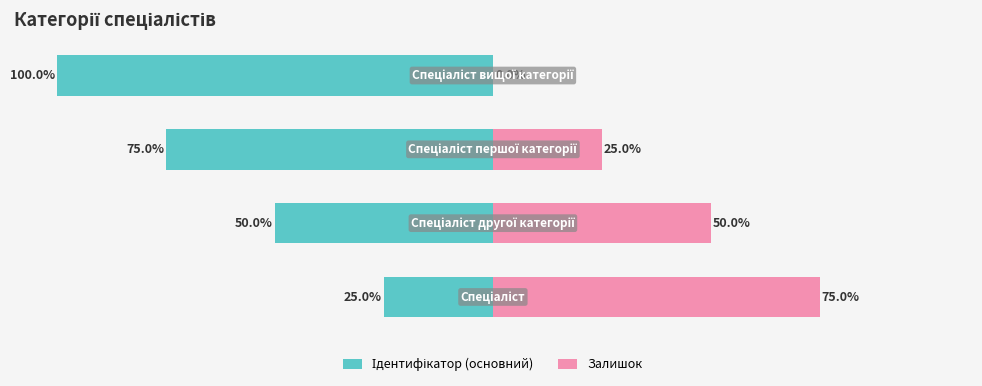

What is the value of the Ідентифікатор (основний) bar at the 1st from the left?

-25